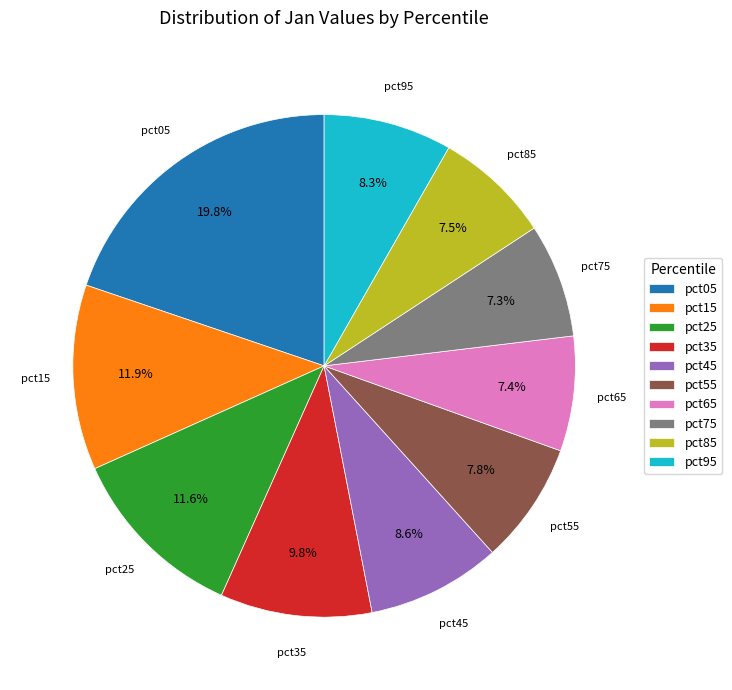

Combined, what portion of the pie is pct75 and pct25?

18.9%